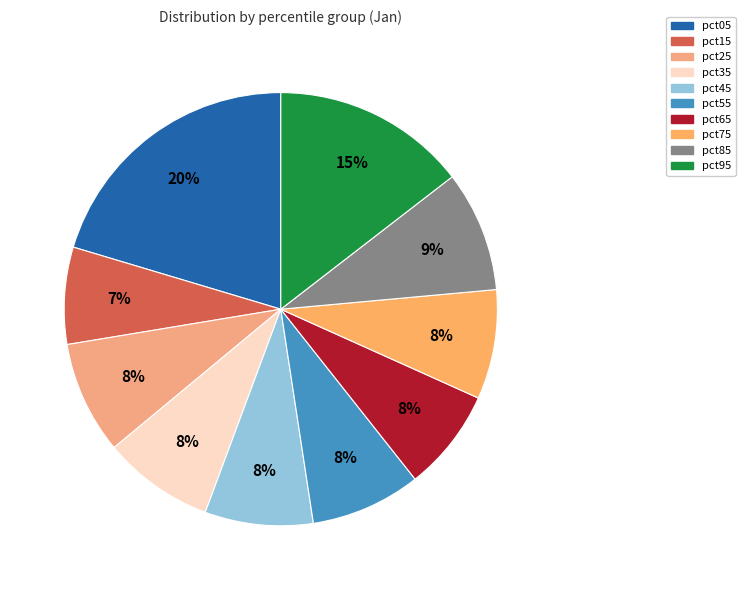

To the nearest percent, what is the average slice percentage?

10%